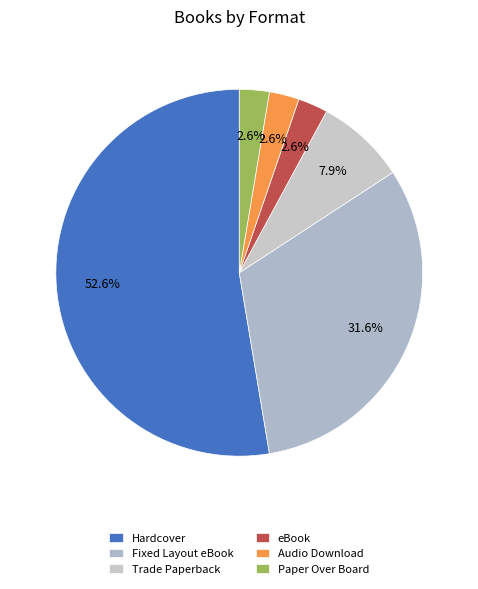

What percentage is the eBook slice, to the nearest percent?

3%